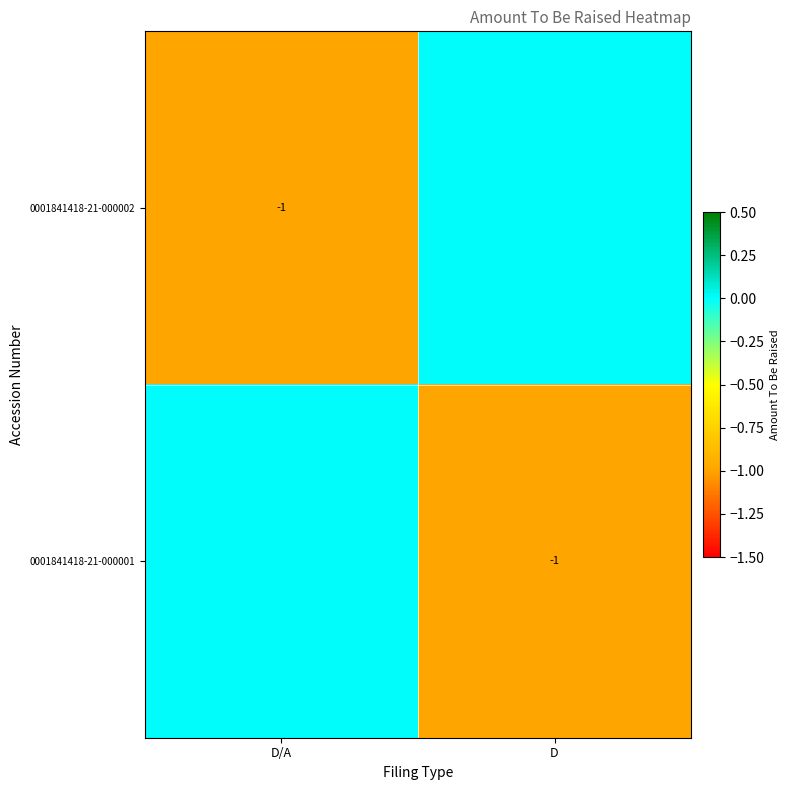

Count the number of categories in the chart.

2